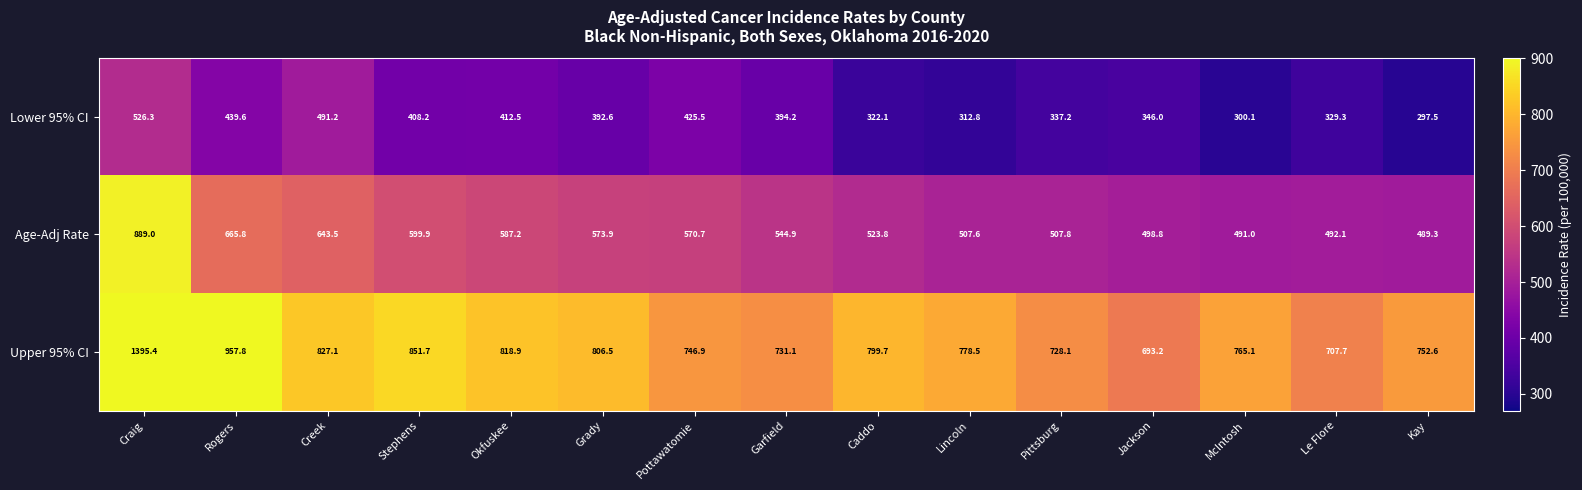

What is the spread (max minus min) of values at Caddo?

477.6